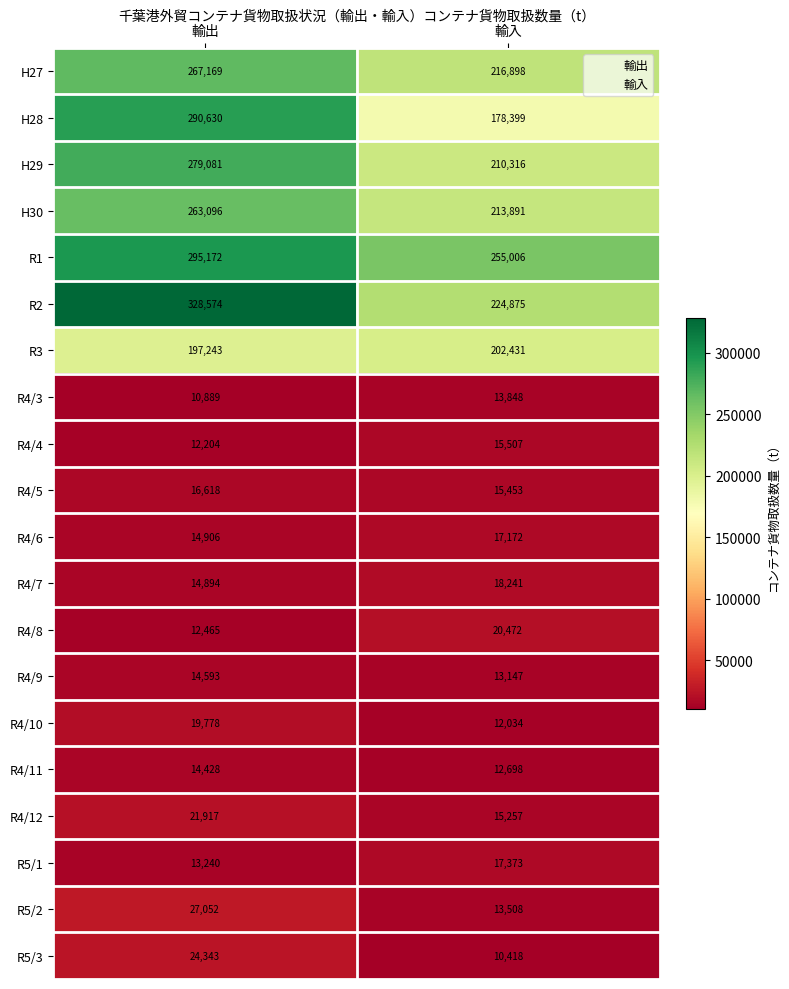

Which series has the largest range (max minus min)?

H28